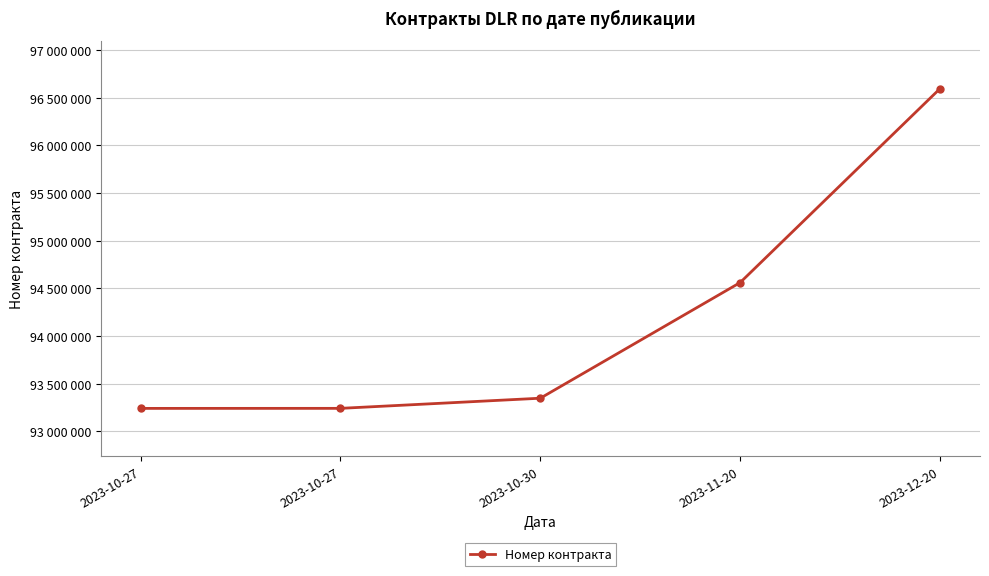

Is this an area chart (filled region under the line)?

No